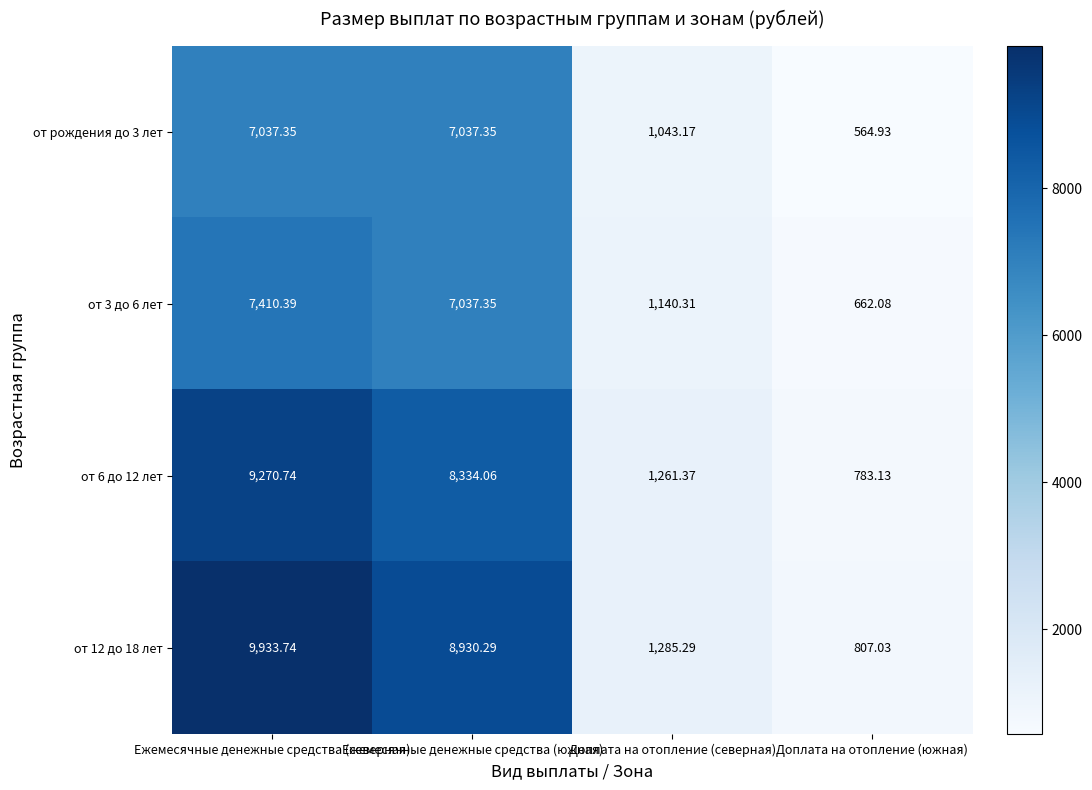

What is the total value across all series at Ежемесячные денежные средства (северная)?

33652.2